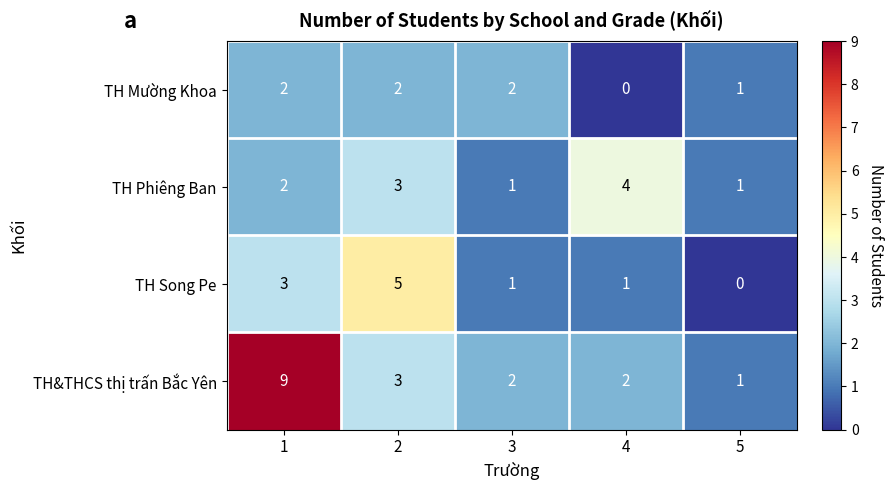

The TH Song Pe series shows 1 at 4. True or false?

True